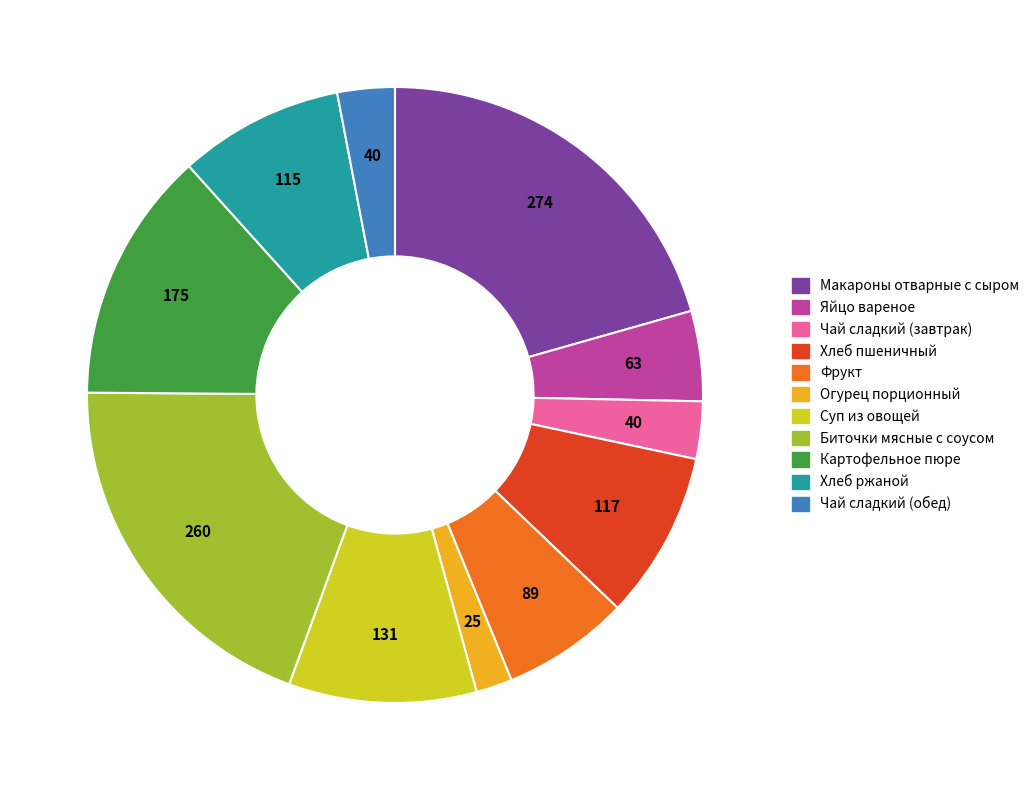

Combined, do Суп из овощей and Хлеб ржаной account for over 50%?

No